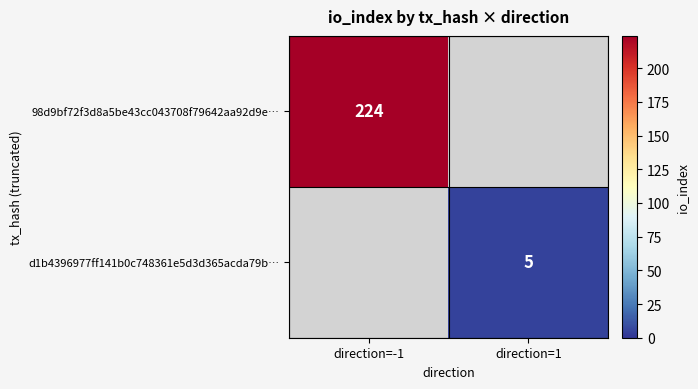

True or false: 98d9bf72f3d8a5be43cc043708f79642aa92d9e… has a value of 328 at direction=-1.

False